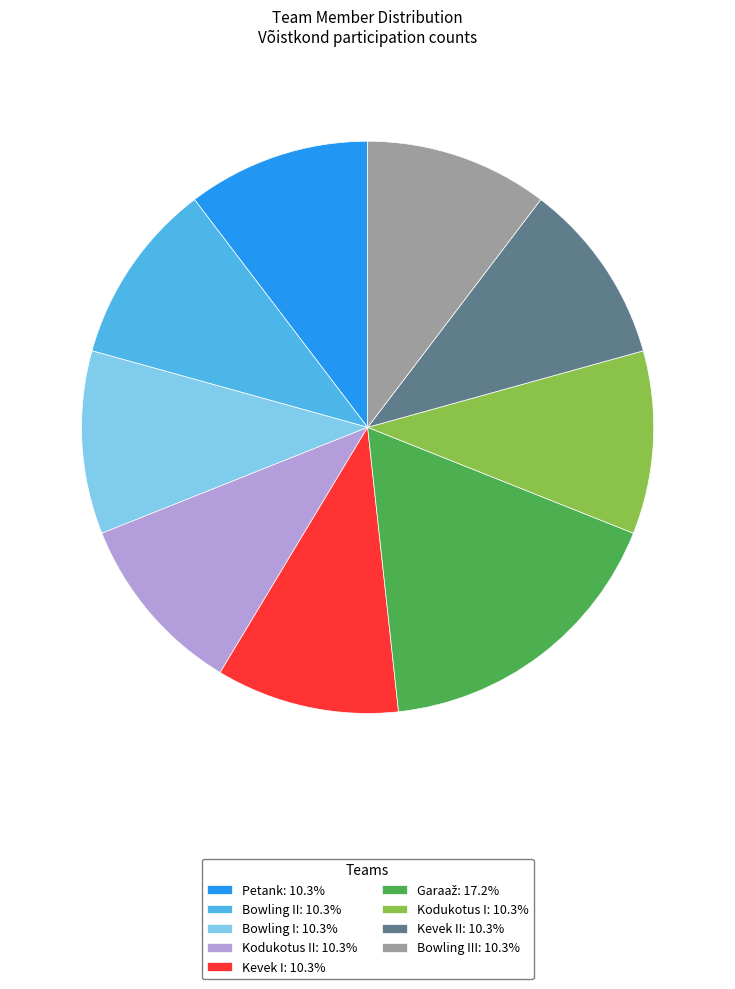

Is Kevek I: 10.3% the majority of the pie?

No